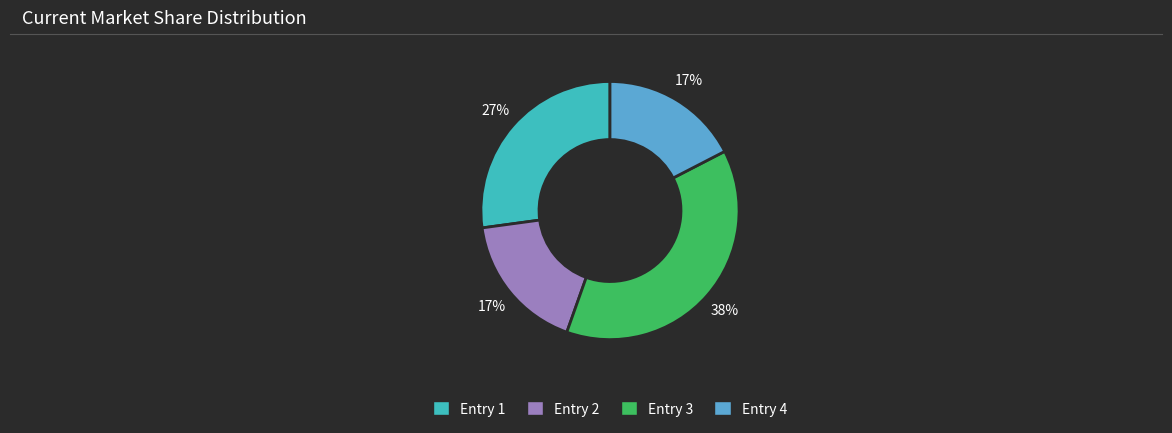

Combined, do Entry 2 and Entry 4 account for over 50%?

No